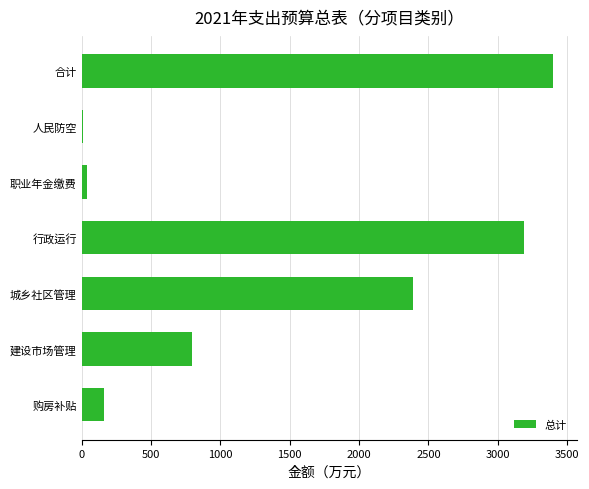

Where is the data nearest to the value 1706?

城乡社区管理